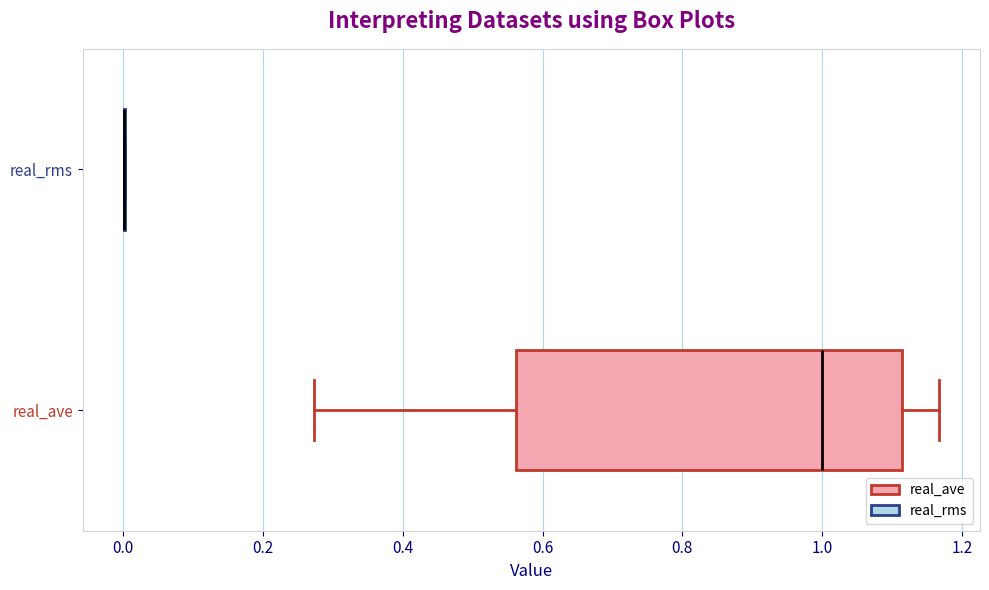

Which box is the widest, from its left edge to its right edge?

real_ave